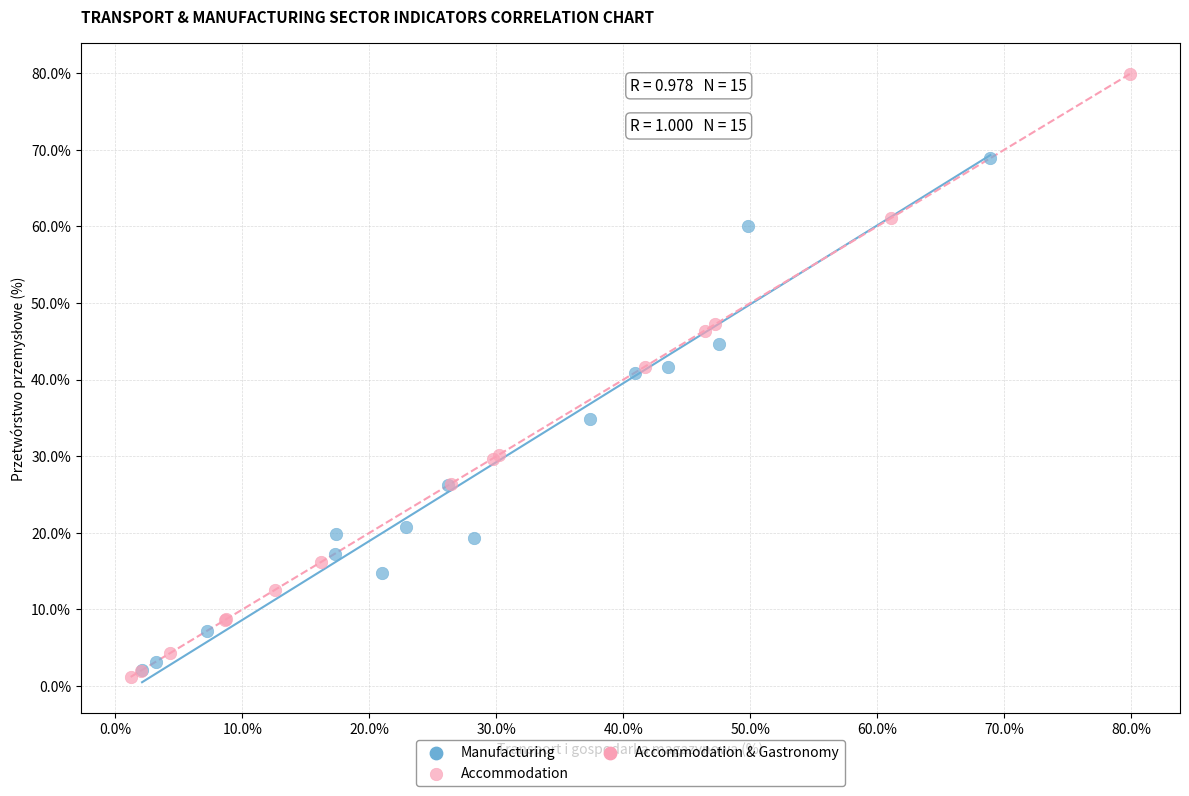

Which series reaches the maximum Y coordinate?

Accommodation